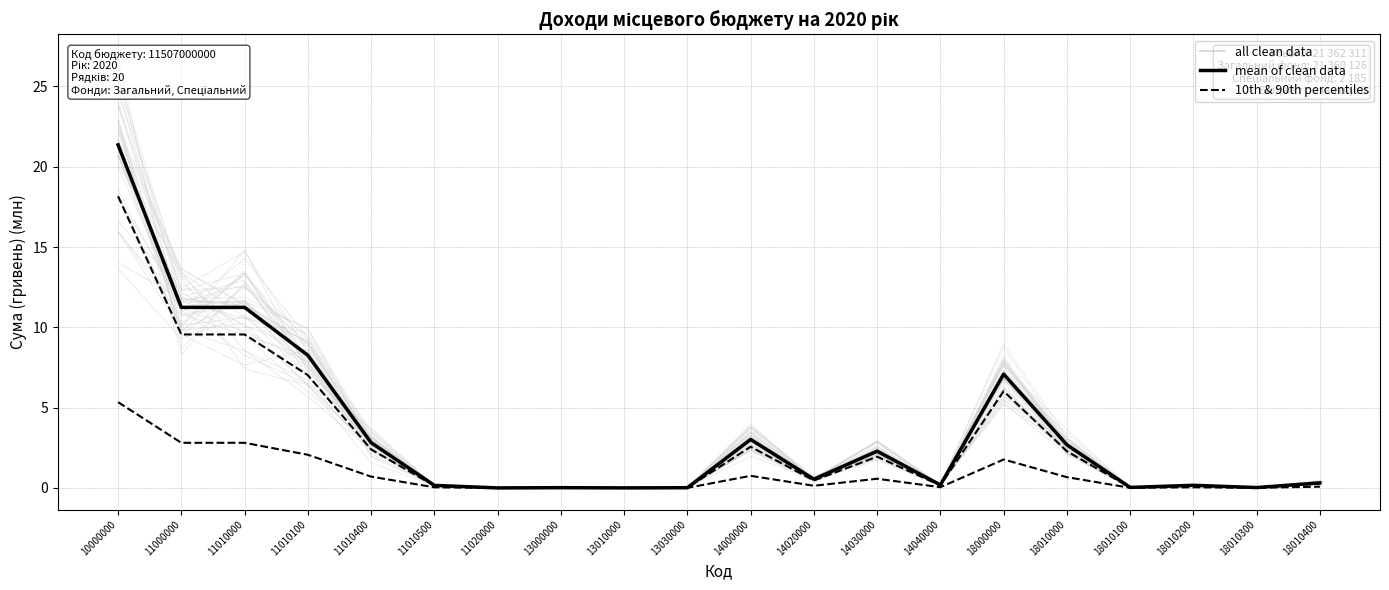

What is the value of the 10th & 90th percentiles point at the 5th from the left?

2.4